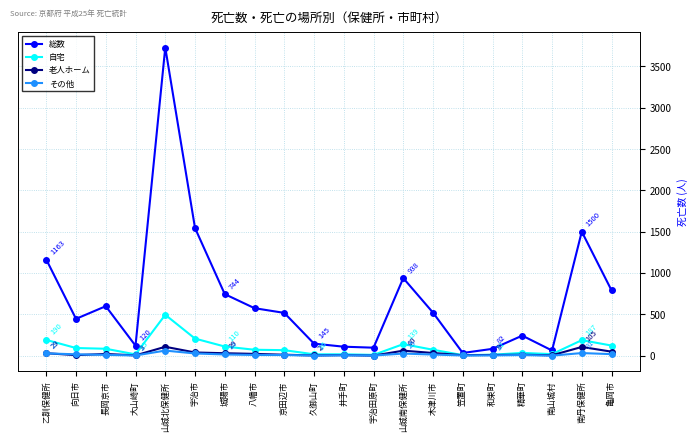

True or false: 老人ホーム has more than 0 interior local peaks.

True